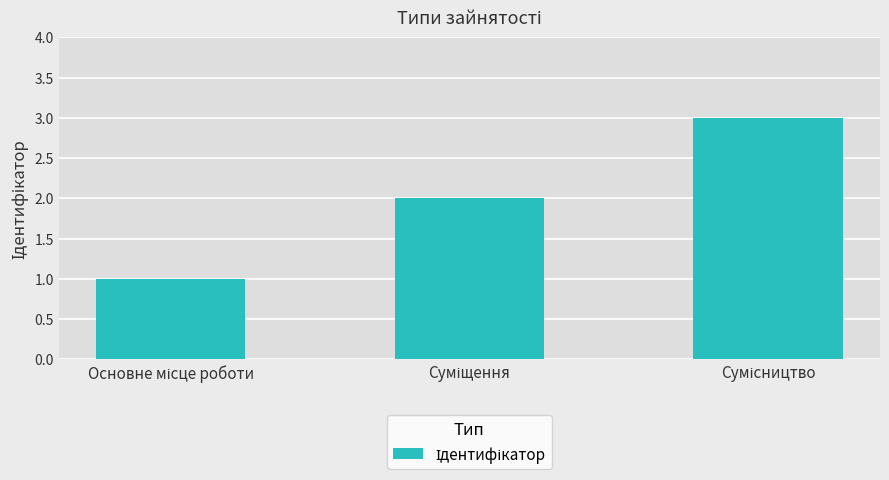

Reading right to left, extract all data points from this chart.

3	2	1